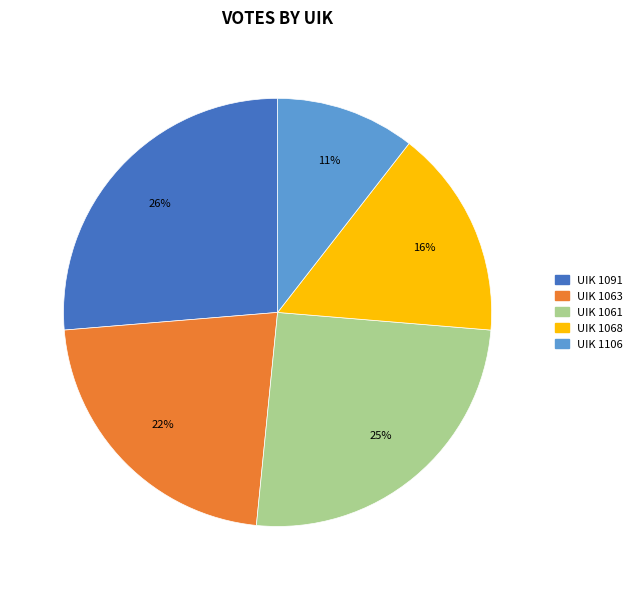

Which has a higher value, UIK 1106 or UIK 1068?

UIK 1068